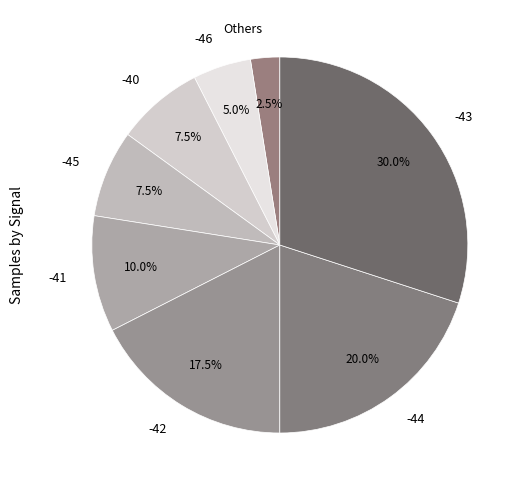

What percentage is NOT represented by -40?

92.5%